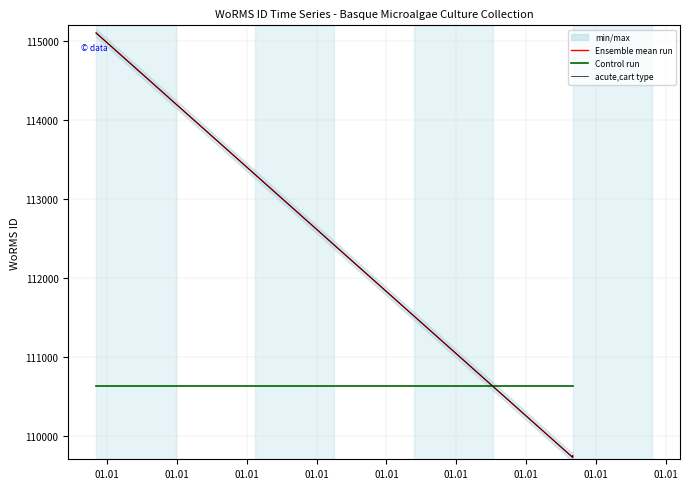

Which series has the largest range (max minus min)?

Ensemble mean run